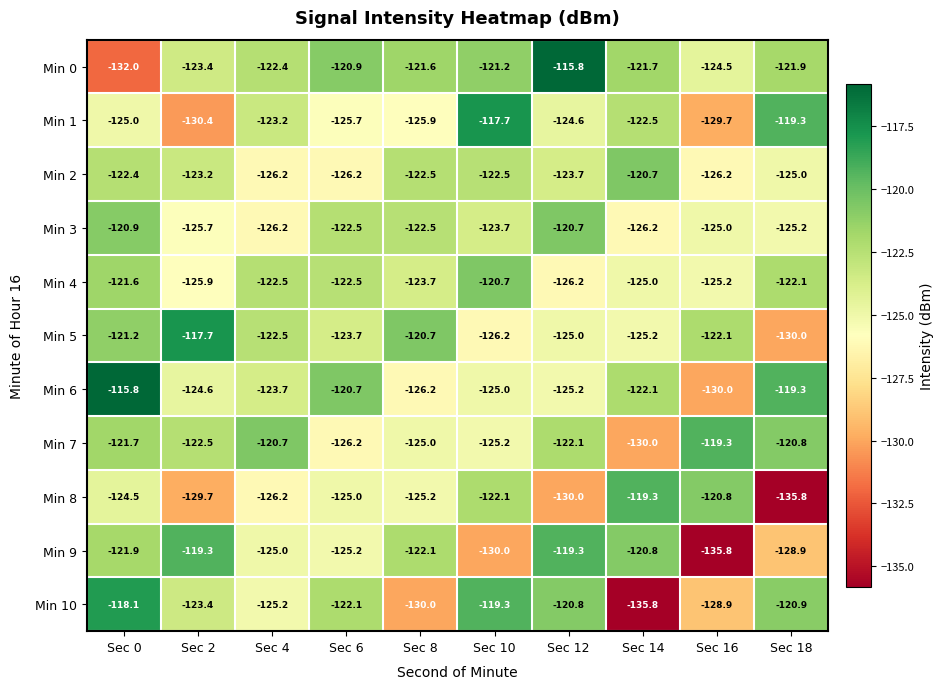

What is the average value of the Min 9 series?

-124.8